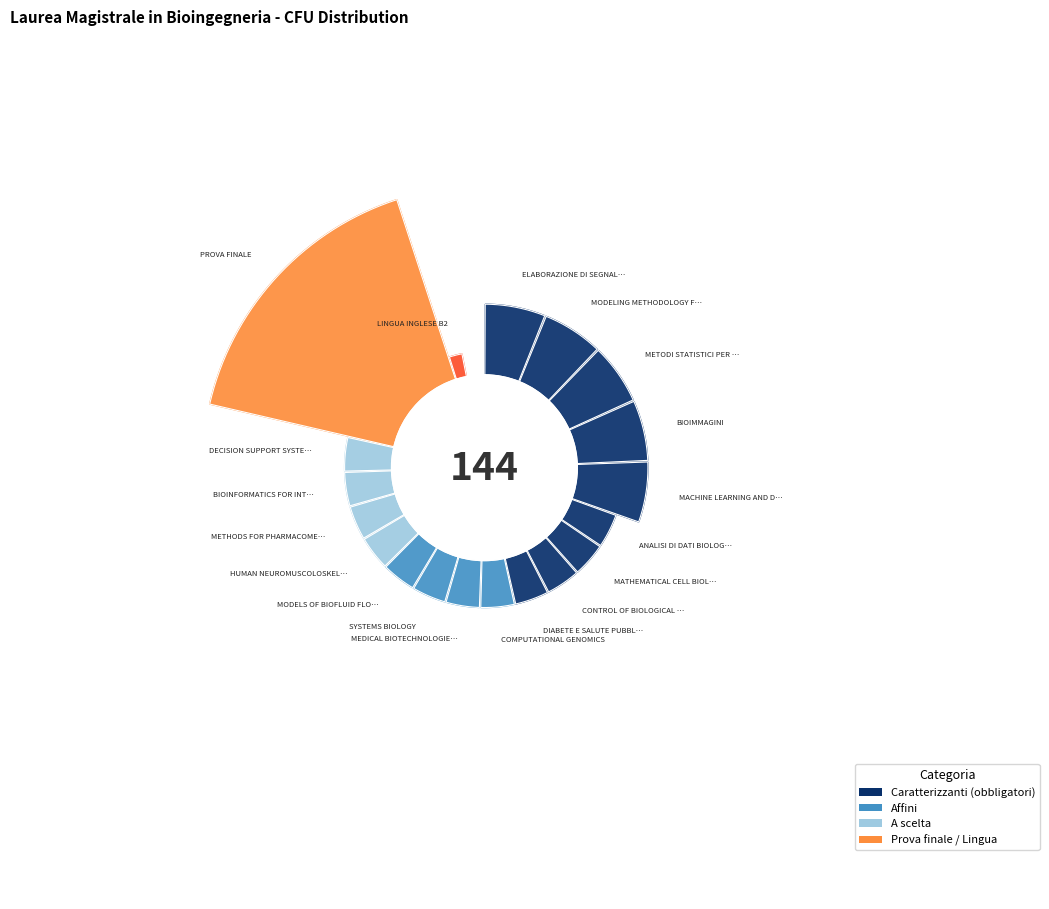

To the nearest percent, what portion does DIABETE E SALUTE PUBBLICA represent?

4%